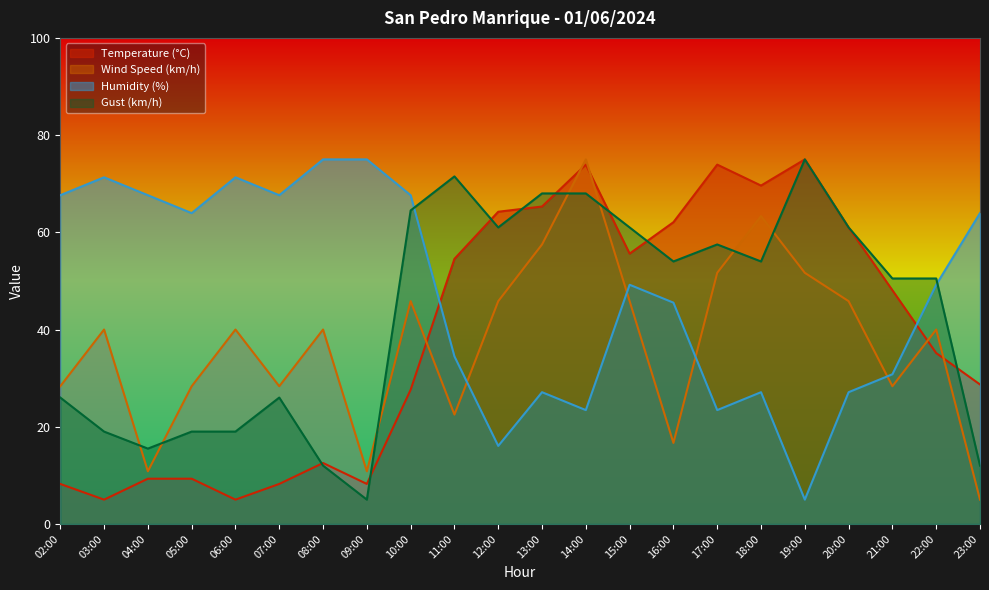

After their last crossing, which series has the higher values: Wind Speed (km/h) or Humidity (%)?

Humidity (%)